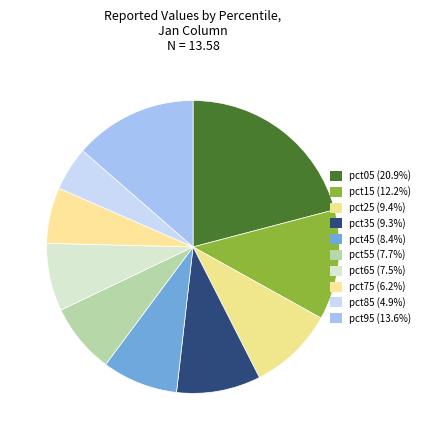

Rank the categories by value from lowest to highest.

pct85, pct75, pct65, pct55, pct45, pct35, pct25, pct15, pct95, pct05